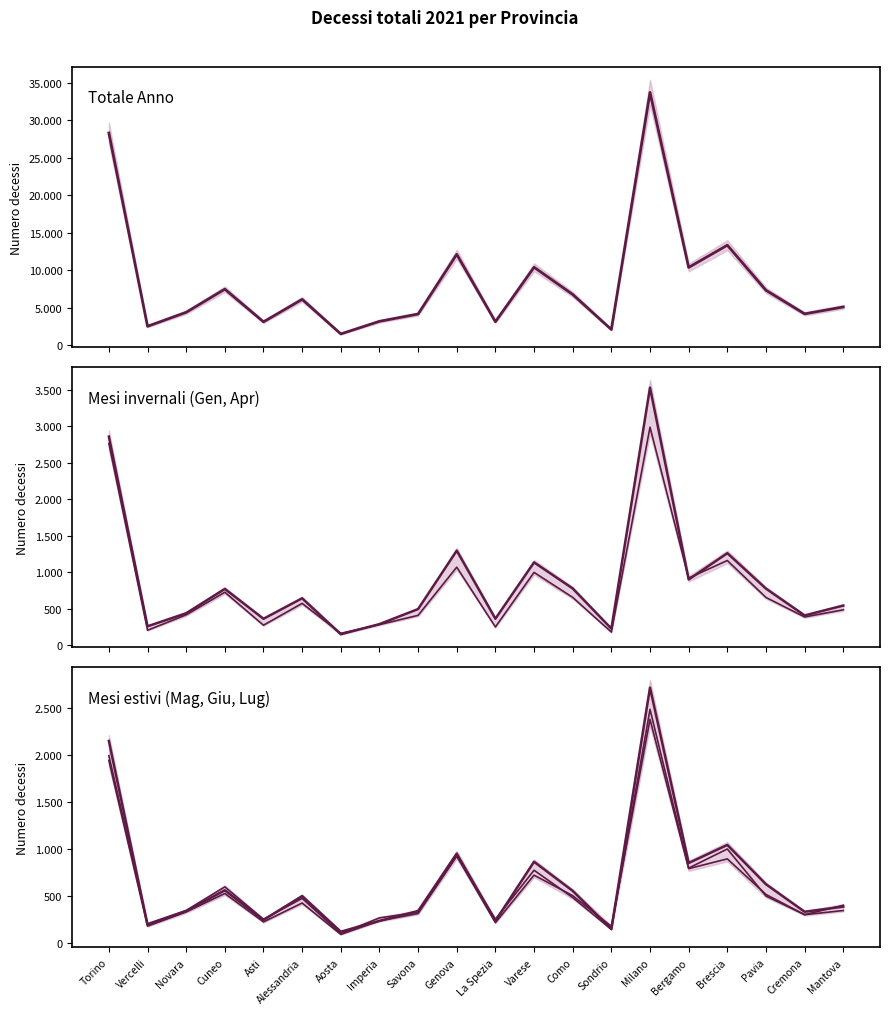

Reading right to left, transcribe all the data shown in this chart.

Totale anno: 5127	4209	7352	13358	10395	33730	2120	6796	10420	3159	12143	4185	3212	1533	6141	3146	7498	4416	2549	28320
Gennaio: 544	409	776	1261	901	3529	228	778	1135	364	1296	496	290	151	644	363	772	439	260	2858
Aprile: 486	388	655	1161	920	2987	181	656	998	251	1070	410	283	164	574	275	727	417	206	2764
Maggio: 387	333	625	1043	851	2715	149	555	864	236	951	341	236	121	500	246	561	339	193	2148
Giugno: 346	302	517	895	791	2377	178	504	722	217	924	314	236	92	426	225	527	331	180	1941
Luglio: 402	302	500	1000	797	2484	146	484	774	253	926	328	268	100	475	253	597	347	206	1991